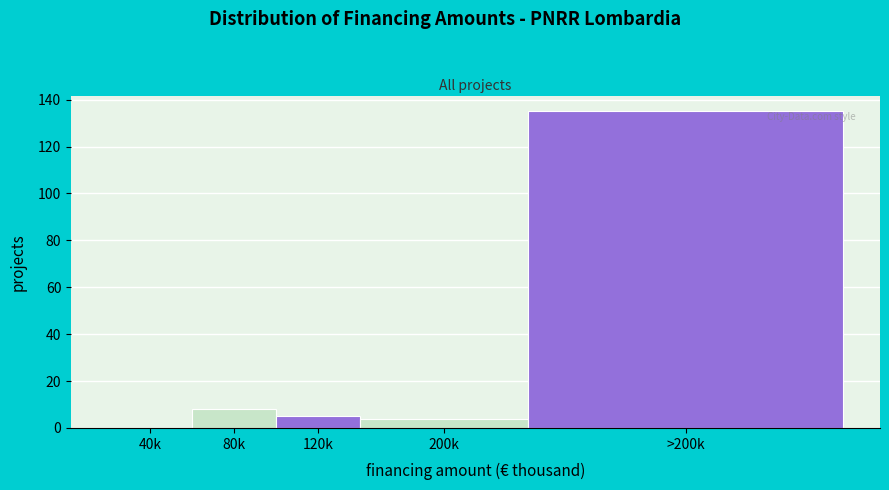

Reading left to right, what are all the values shown in this chart?

40k=0	80k=8	120k=5	200k=4	>200k=135